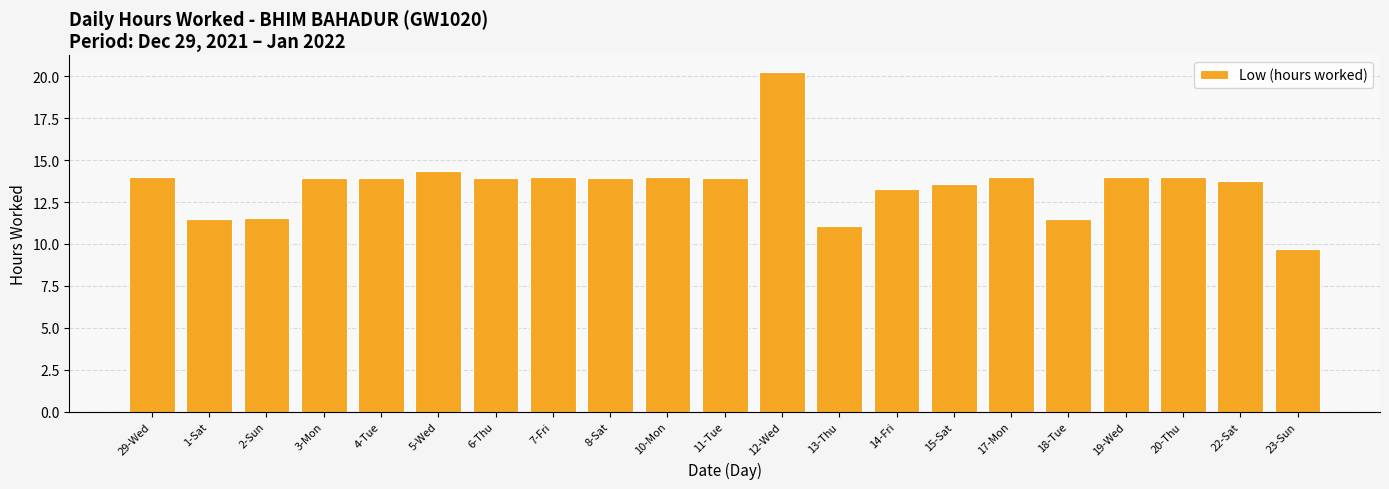

Where does the data first go above 13?

29-Wed